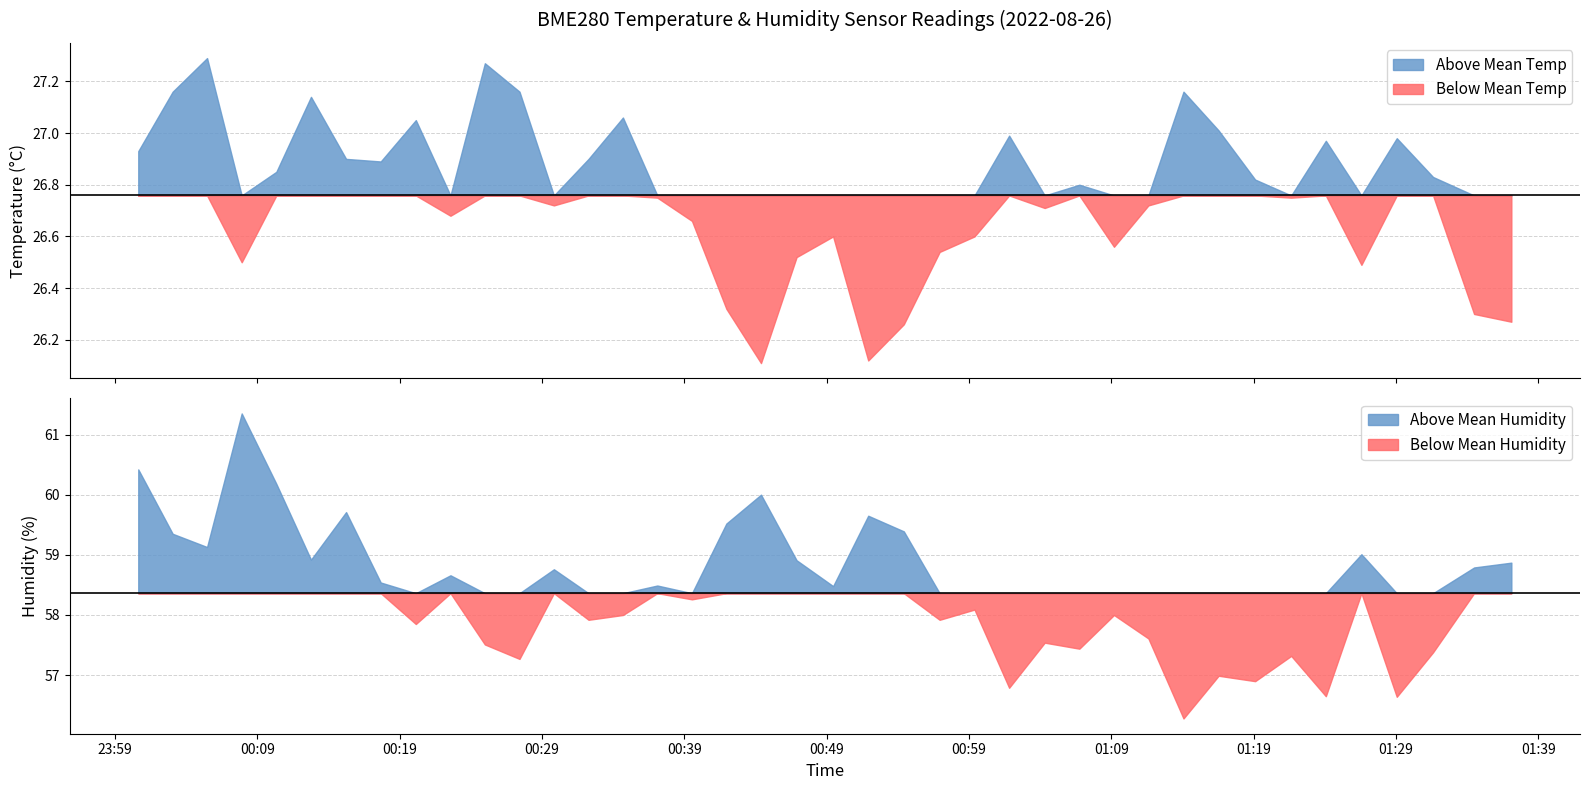

Reading right to left, list all the values displayed in this chart.

BME280_temperature: 26.3	26.3	26.8	27.0	26.5	27.0	26.8	26.8	27.0	27.2	26.7	26.6	26.8	26.7	27.0	26.6	26.5	26.3	26.1	26.6	26.5	26.1	26.3	26.7	26.8	27.1	26.9	26.7	27.2	27.3	26.7	27.1	26.9	26.9	27.1	26.9	26.5	27.3	27.2	26.9
BME280_humidity: 58.9	58.8	57.4	56.6	59.0	56.6	57.3	56.9	57.0	56.3	57.6	58.0	57.4	57.5	56.8	58.1	57.9	59.4	59.6	58.5	58.9	60.0	59.5	58.3	58.5	58.0	57.9	58.8	57.3	57.5	58.7	57.9	58.5	59.7	58.9	60.2	61.4	59.1	59.4	60.4